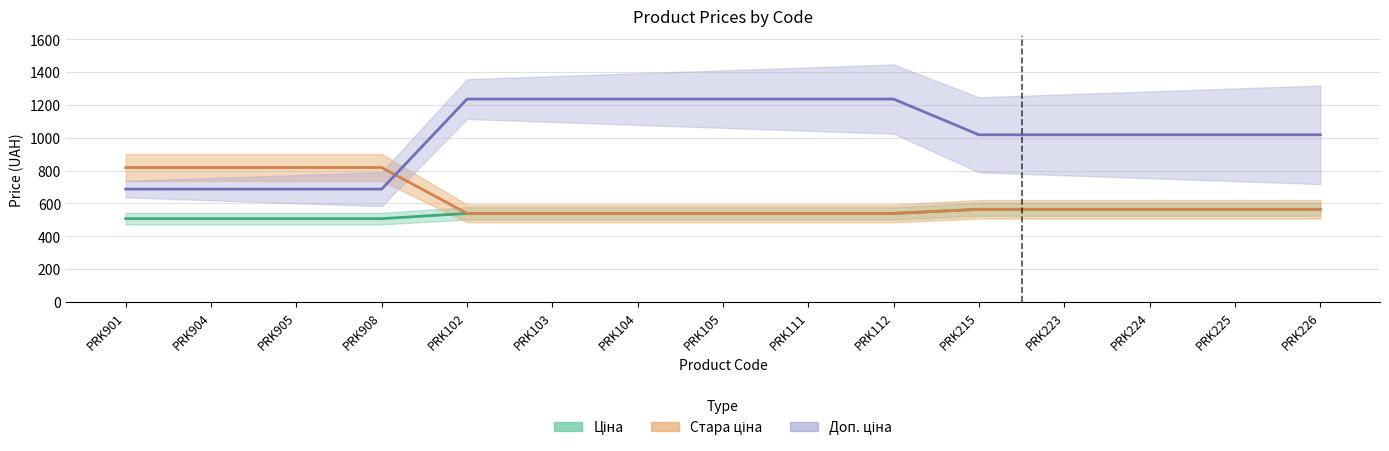

Reading left to right, list all the values displayed in this chart.

Ціна: 507.2	507.2	507.2	507.2	539.0	539.0	539.0	539.0	539.0	539.0	564.0	564.0	564.0	564.0	564.0
Доп. ціна: 687.0	687.0	687.0	687.0	1235.4	1235.4	1235.4	1235.4	1235.4	1235.4	1017.8	1017.8	1017.8	1017.8	1017.8
Стара ціна: 818.5	818.5	818.5	818.5	539.0	539.0	539.0	539.0	539.0	539.0	564.0	564.0	564.0	564.0	564.0